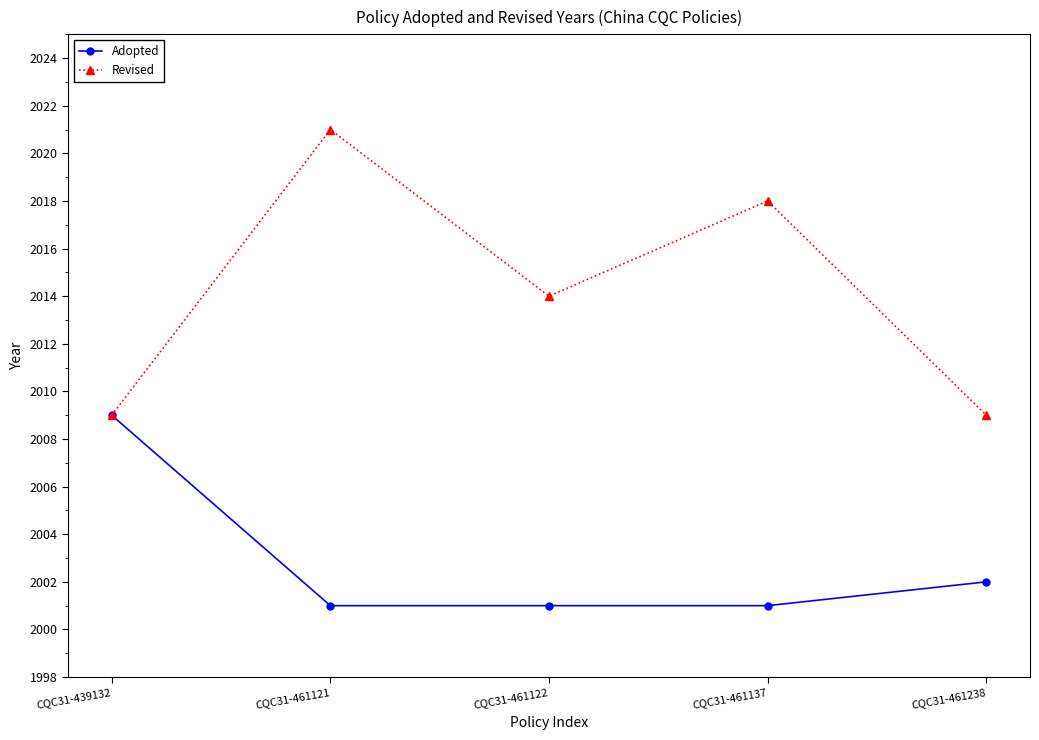

The value of Revised at CQC31-439132 is 2009. True or false?

True